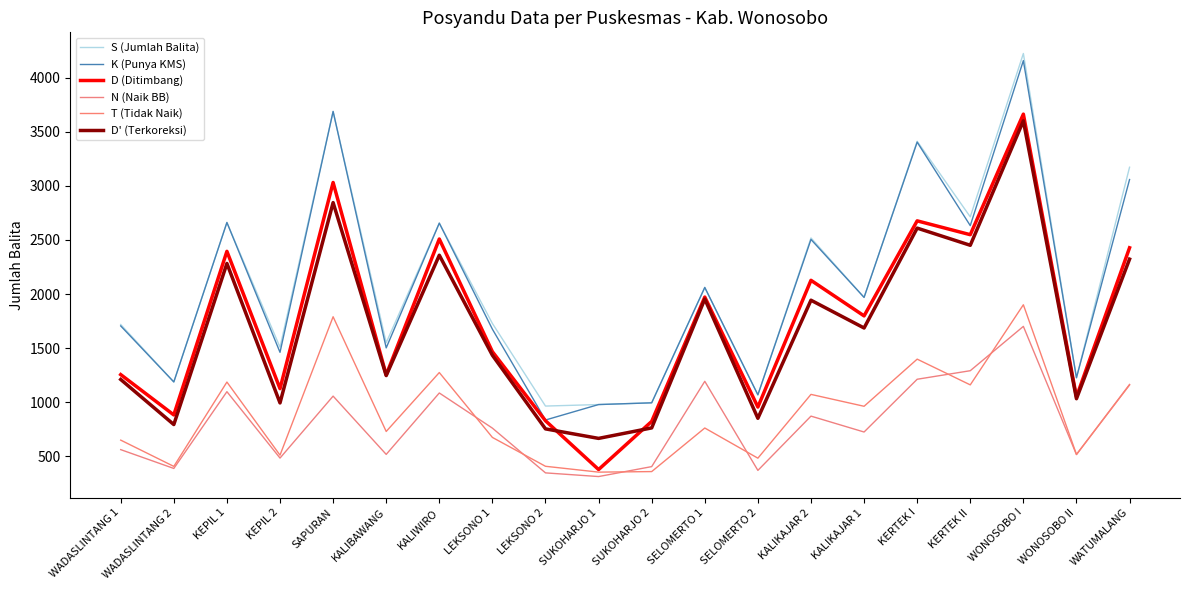

What is the difference between the maximum and second lowest values in the D (Ditimbang) series?

2842